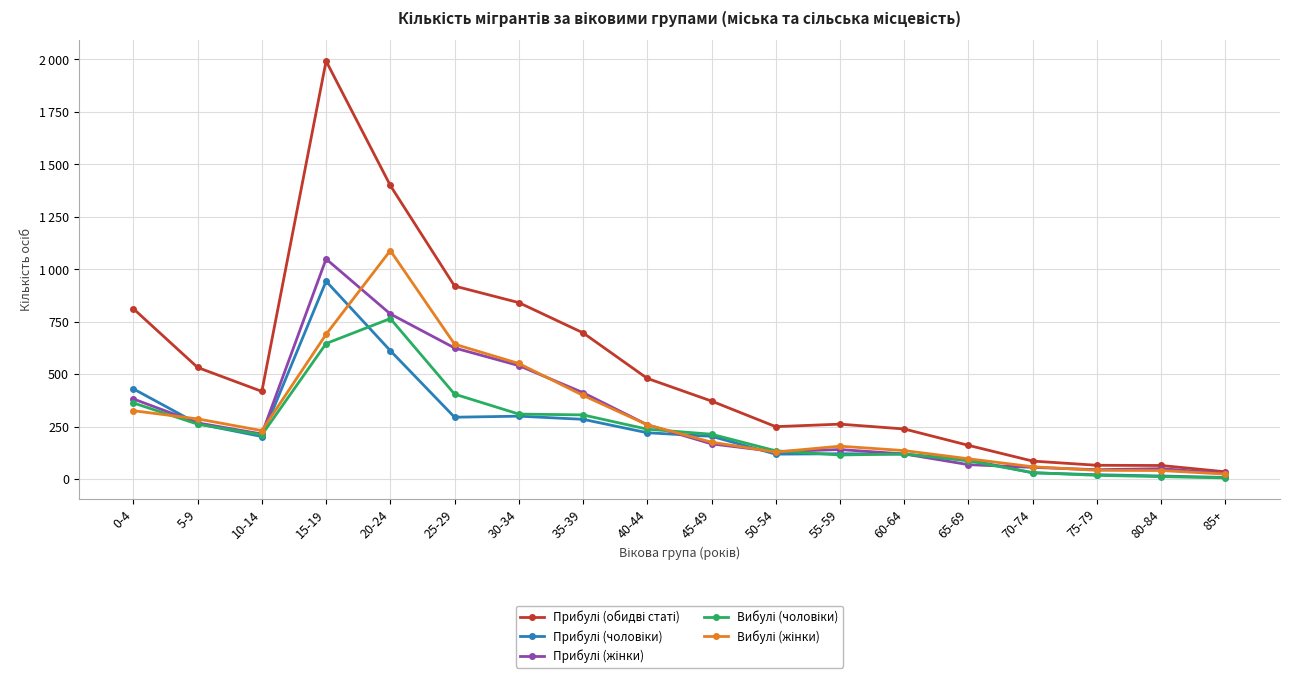

Where do Прибулі (жінки) and Прибулі (чоловіки) first cross each other?

0-4 and 5-9